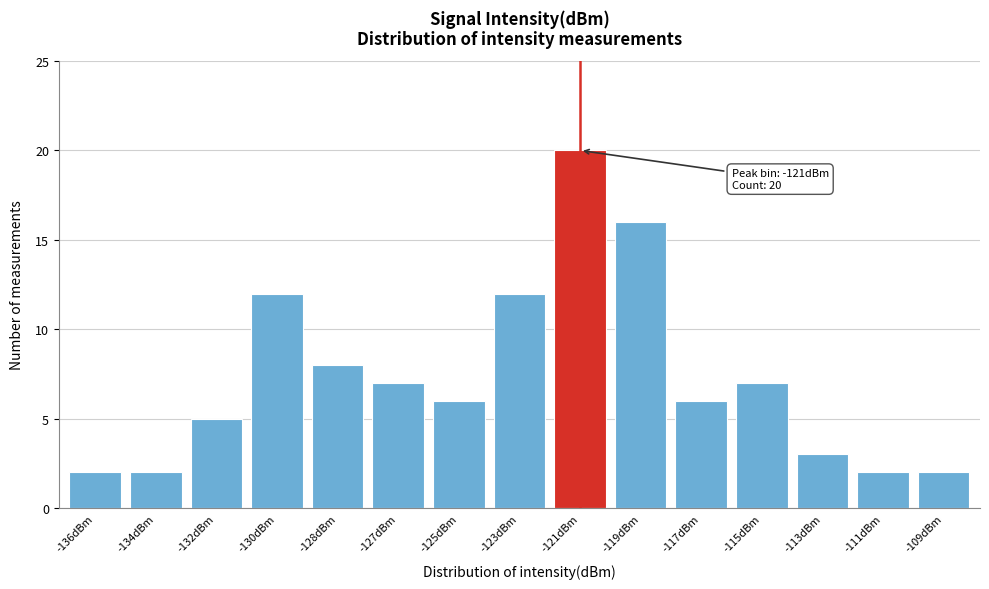

Reading right to left, what are all the values shown in this chart?

-109dBm=2	-111dBm=2	-113dBm=3	-115dBm=7	-117dBm=6	-119dBm=16	-121dBm=20	-123dBm=12	-125dBm=6	-127dBm=7	-128dBm=8	-130dBm=12	-132dBm=5	-134dBm=2	-136dBm=2